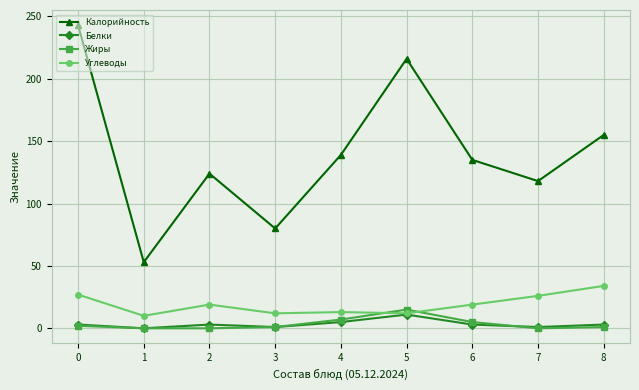

After their last crossing, which series has the higher values: Углеводы or Жиры?

Углеводы